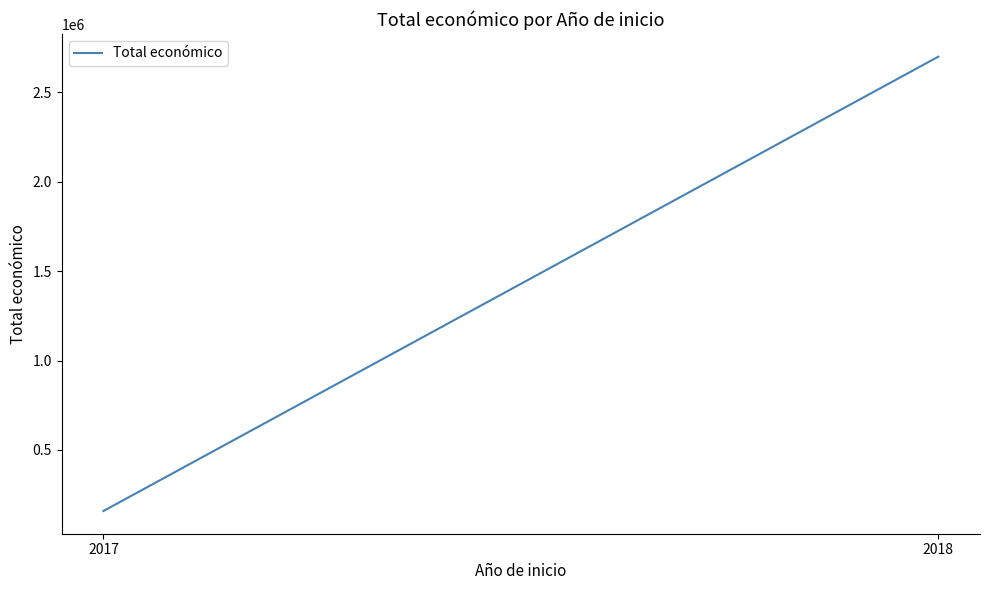

Where is the data nearest to the value 1428436?

2017